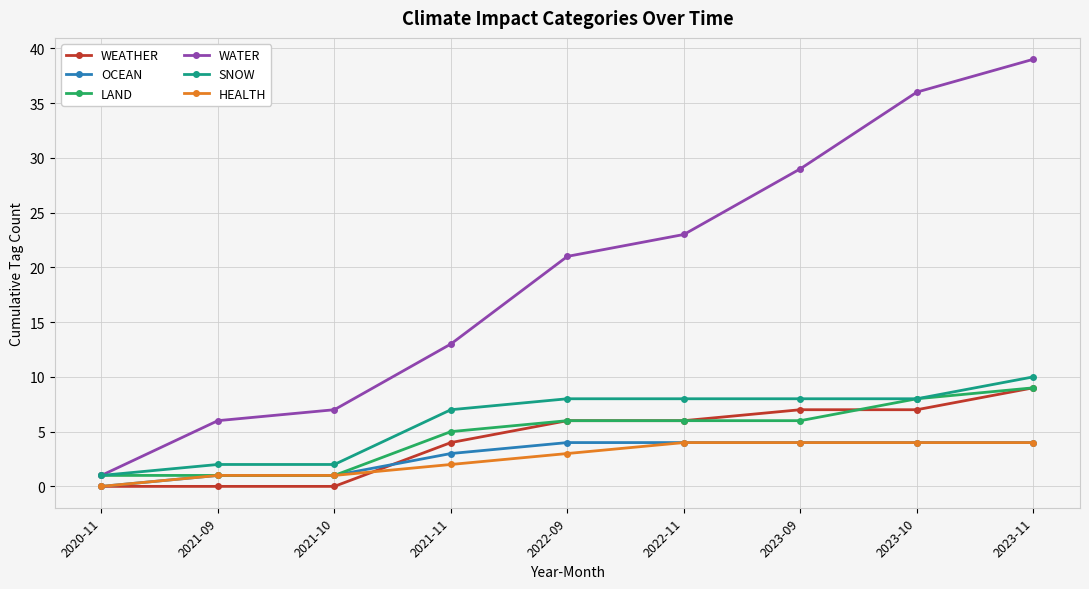

Which series has the largest total across all categories?

WATER